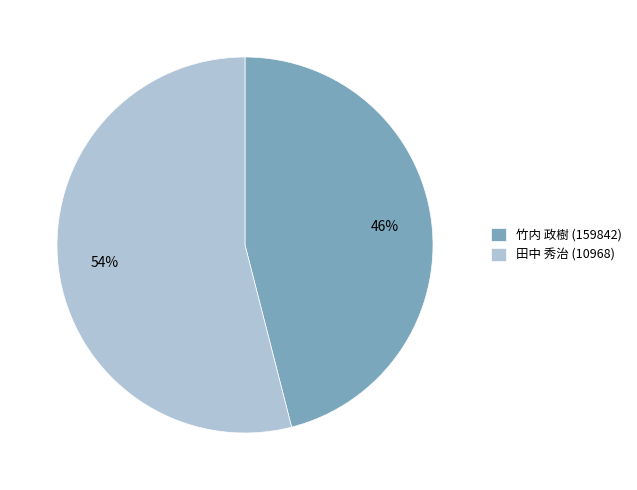

Rank the categories by value from lowest to highest.

竹内 政樹 (159842), 田中 秀治 (10968)